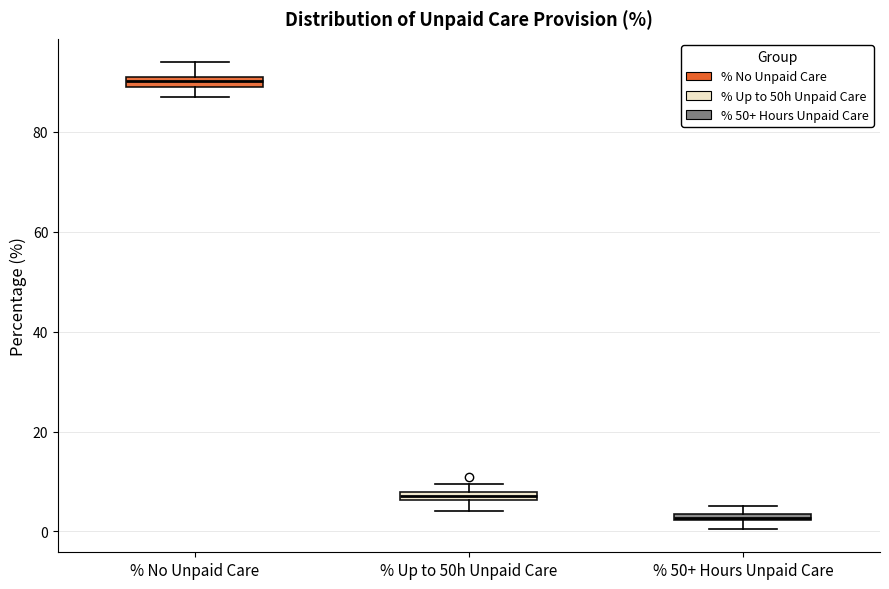

Where is the upper edge of the box for % No Unpaid Care on the y-axis? The values are not printed on the chart, so give them approximately, as read against the axis.

92